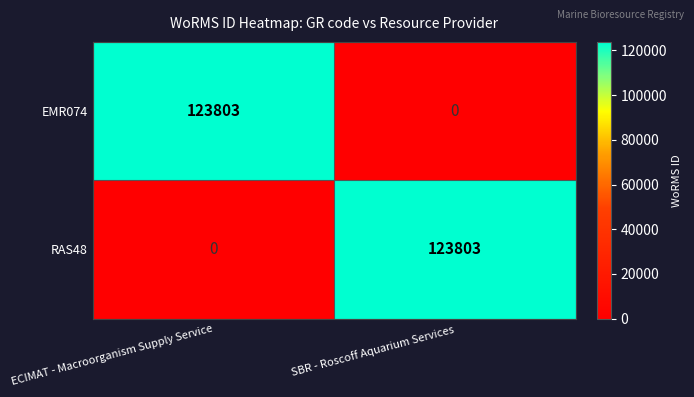

What is the average value of the EMR074 series?

61902